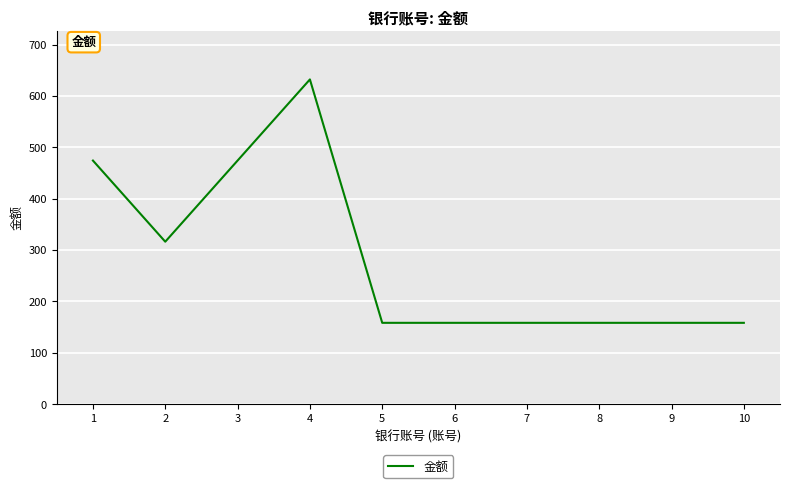

What is the greatest value displayed?

632